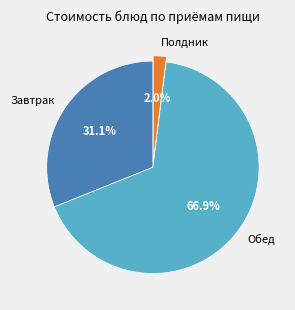

Is there any slice that represents more than half of the pie?

Yes